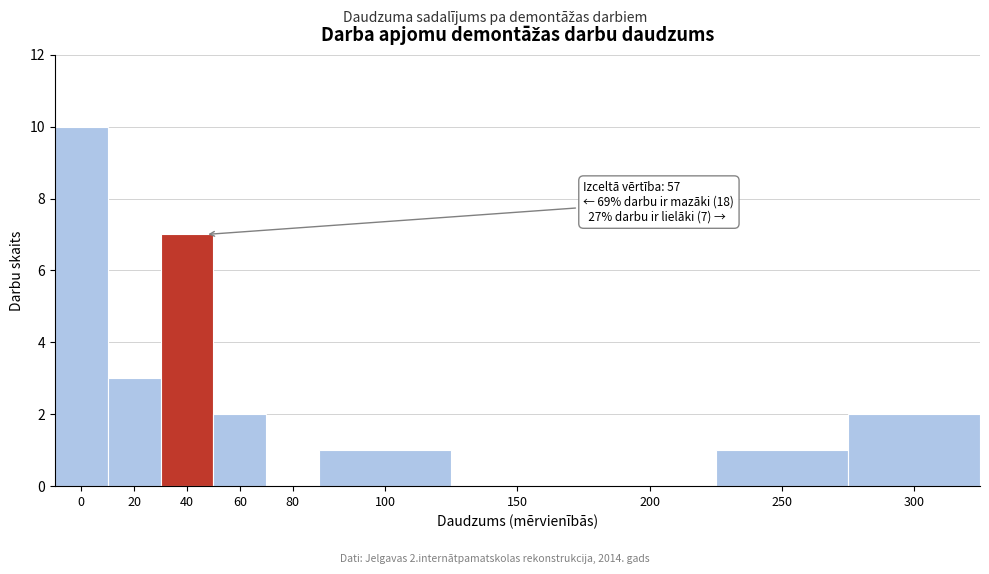

Reading right to left, list all the values displayed in this chart.

300=2	250=1	200=0	150=0	100=1	80=0	60=2	40=7	20=3	0=10